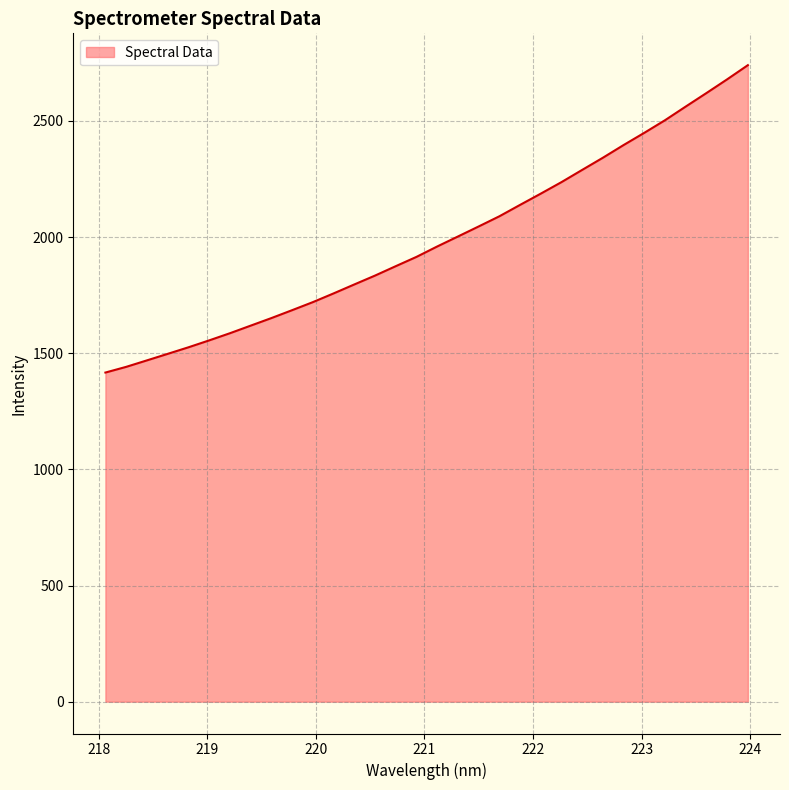

What is the average value?

1986.9